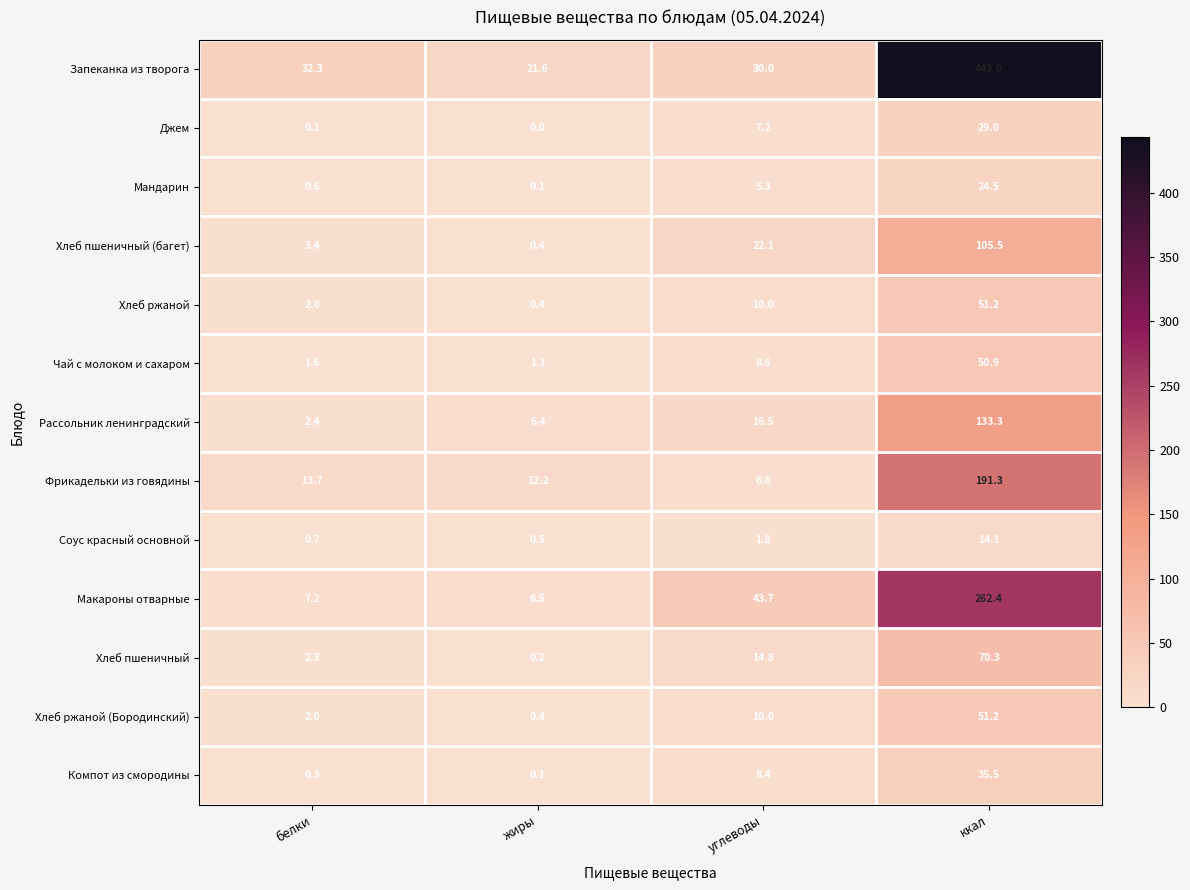

What is the sum of the Хлеб пшеничный values at белки and углеводы?

17.1